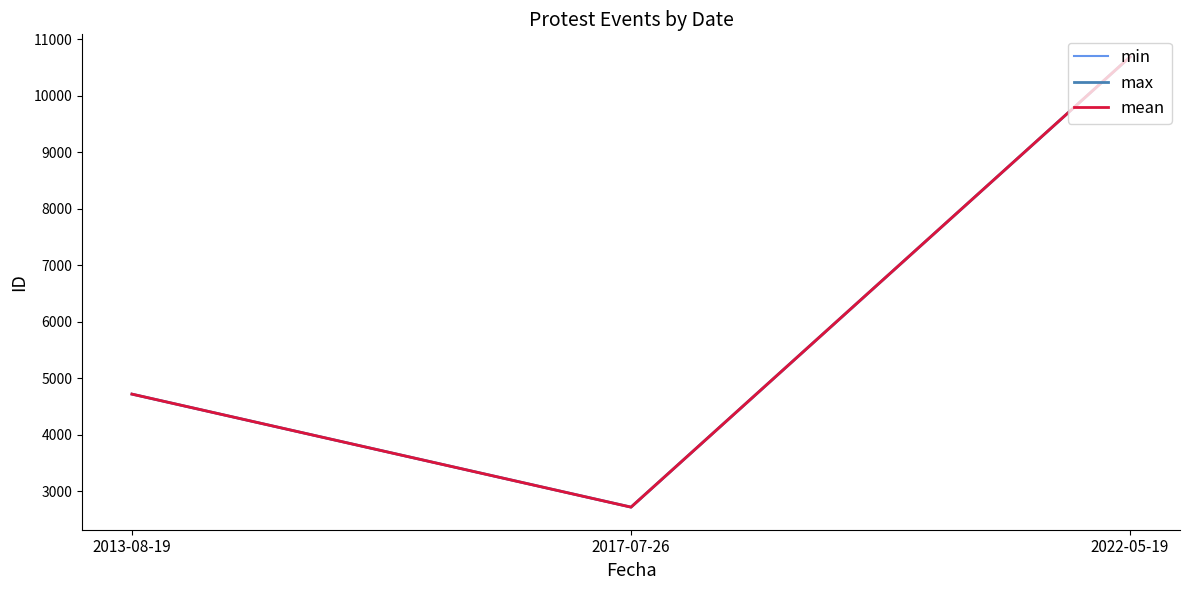

Which series has the largest total across all categories?

max